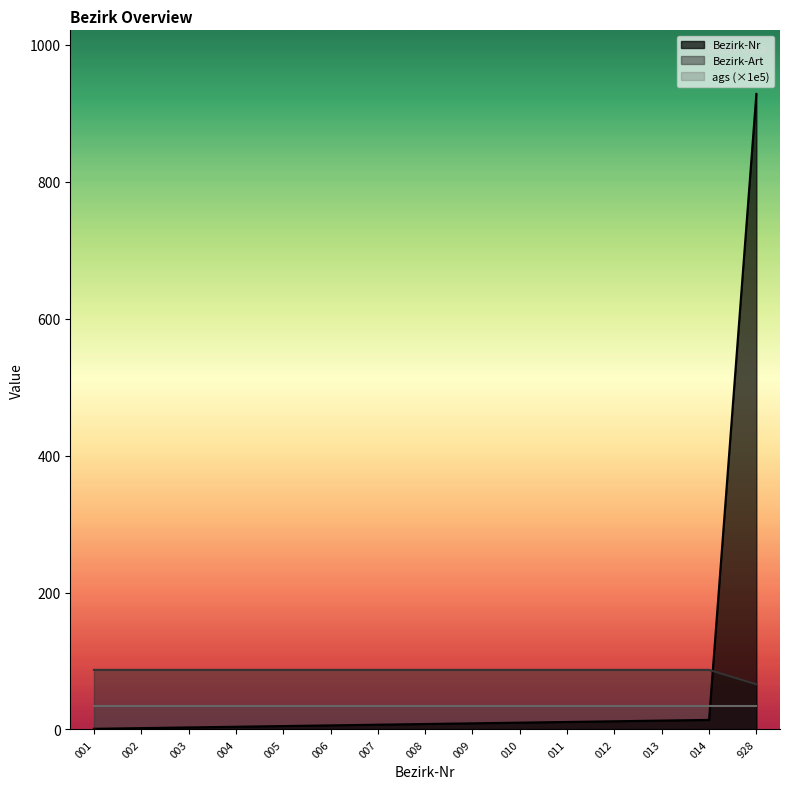

What is the difference between the Bezirk-Nr values at 004 and 005?

1